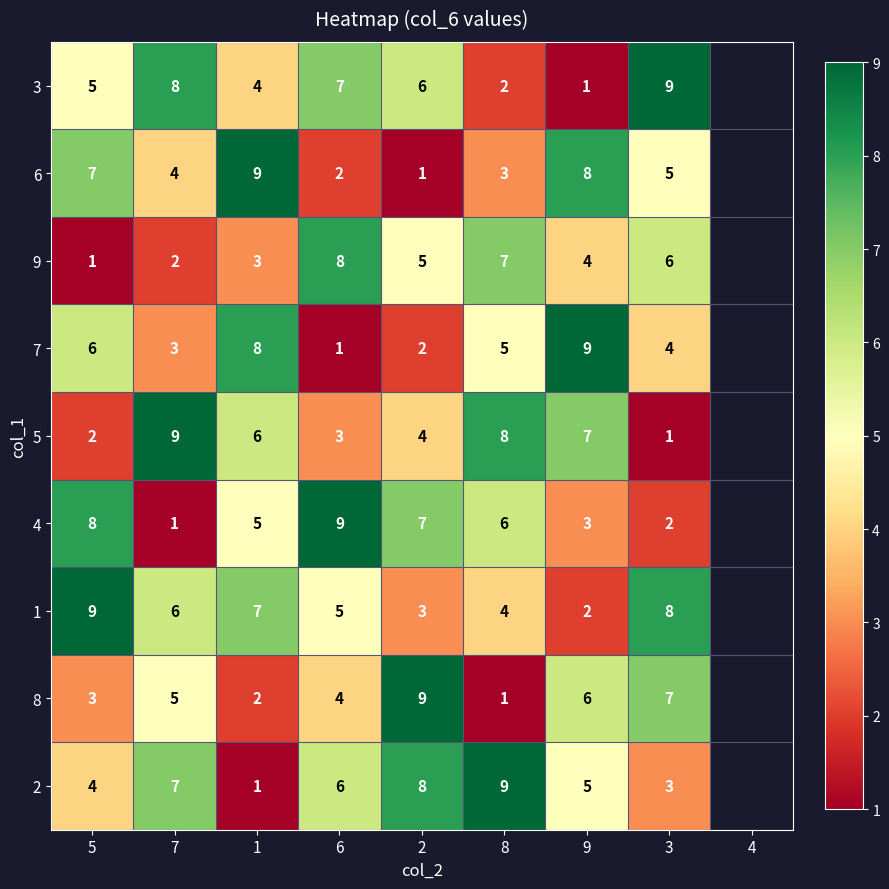

What is the difference between the maximum and minimum values in the 5 series?

8